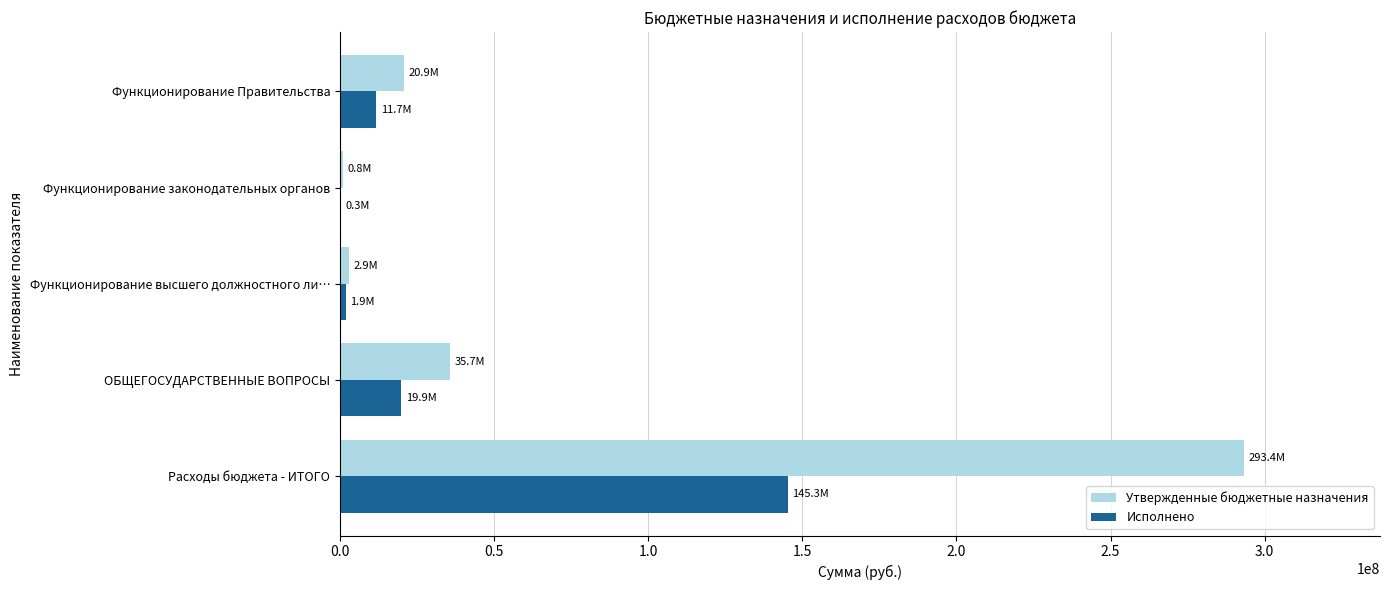

Which label corresponds to the largest value in the chart?

Расходы бюджета - ИТОГО